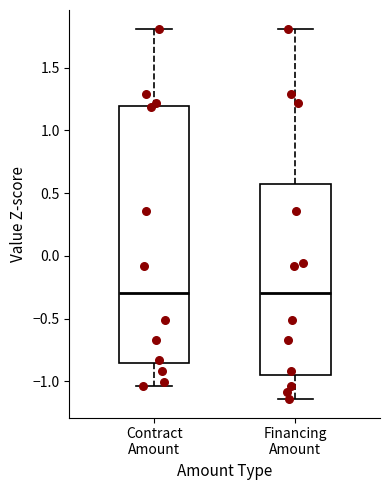

Reading left to right, read every box against the y-axis: the position of its median line, the range the box covers, and the ends of its whiskers. The values are not printed on the chart, so give them approximately, as read against the axis.

Contract Amount: median -0.30, box -0.85 to 1.20, whiskers -1.05 to 1.80
Financing Amount: median -0.30, box -0.95 to 0.55, whiskers -1.15 to 1.80